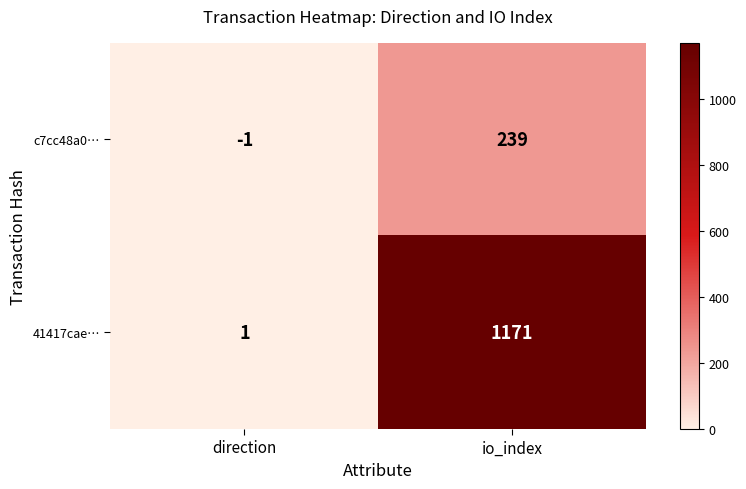

What is the total value across all series at io_index?

1410